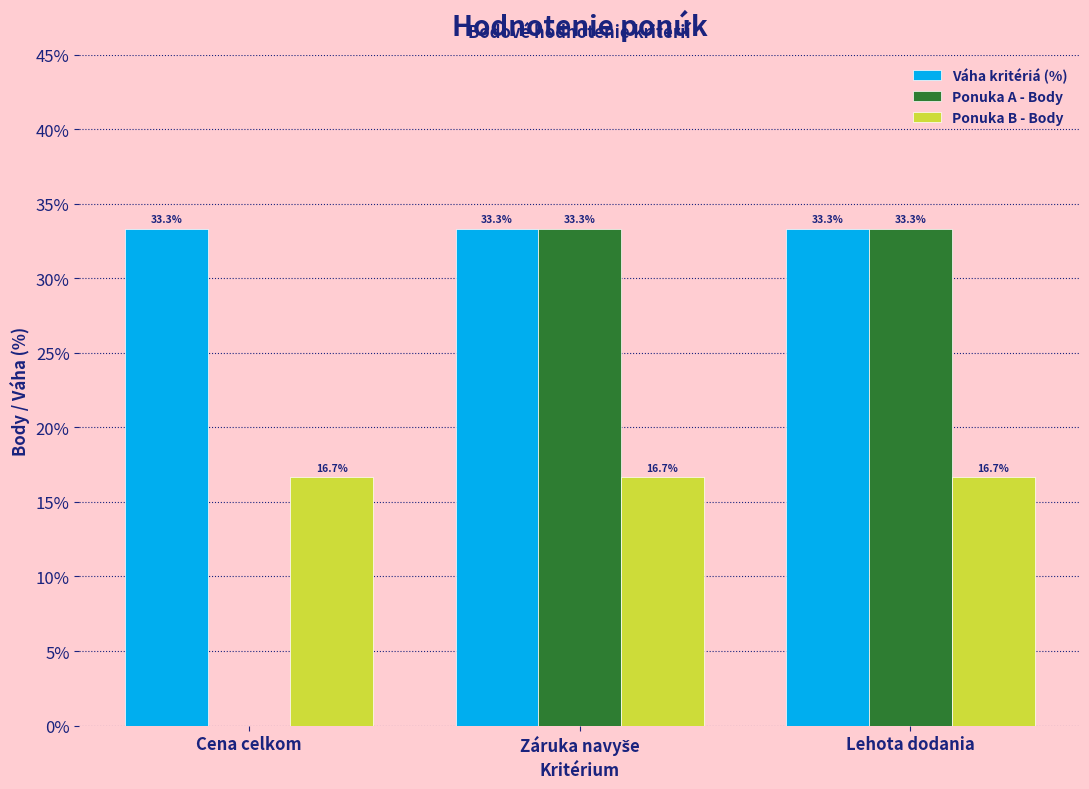

Which series has the largest total across all categories?

Váha kritériá (%)